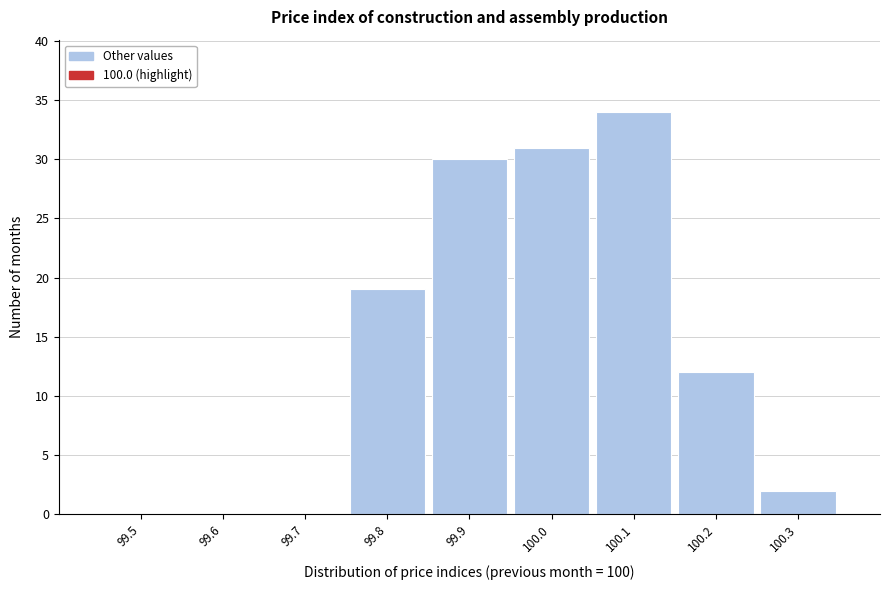

Reading left to right, extract all data points from this chart.

99.5=0	99.6=0	99.7=0	99.8=19	99.9=30	100.0=31	100.1=34	100.2=12	100.3=2